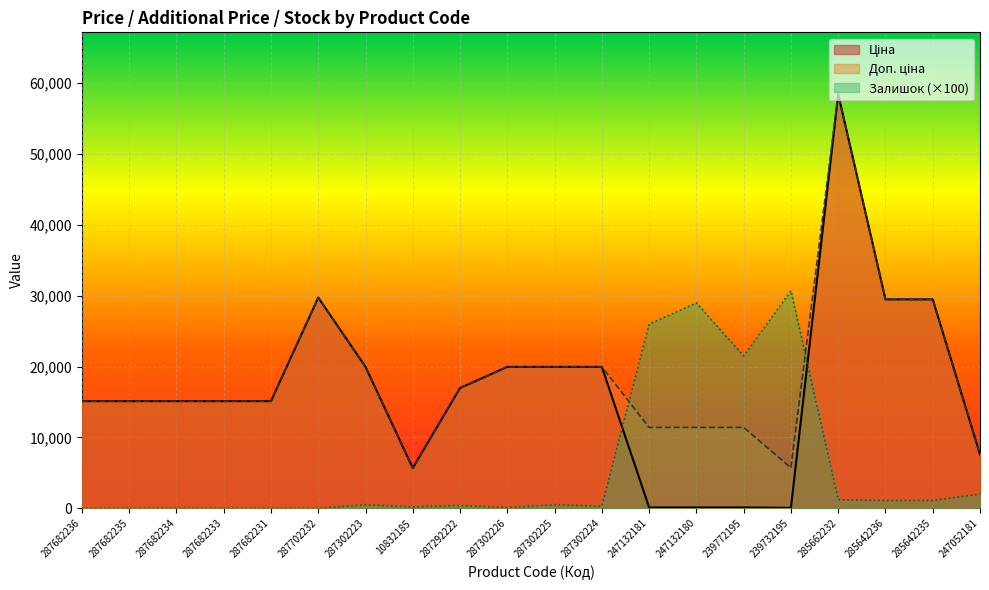

What is the sum of all Залишок values?

114600.0